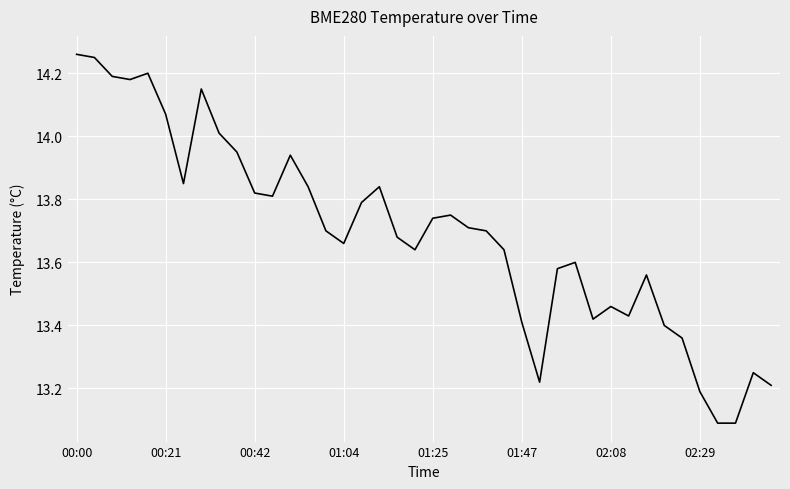

What is the minimum value shown in the chart?

13.1